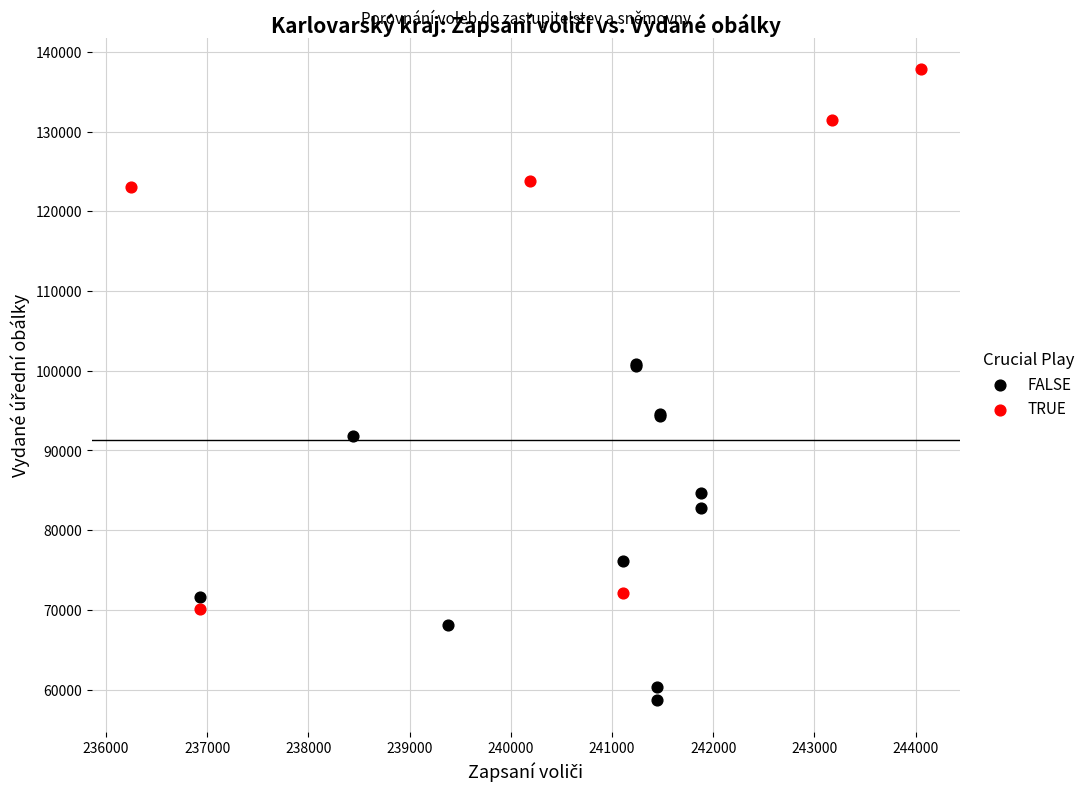

Which series has the widest spread of Y values?

TRUE